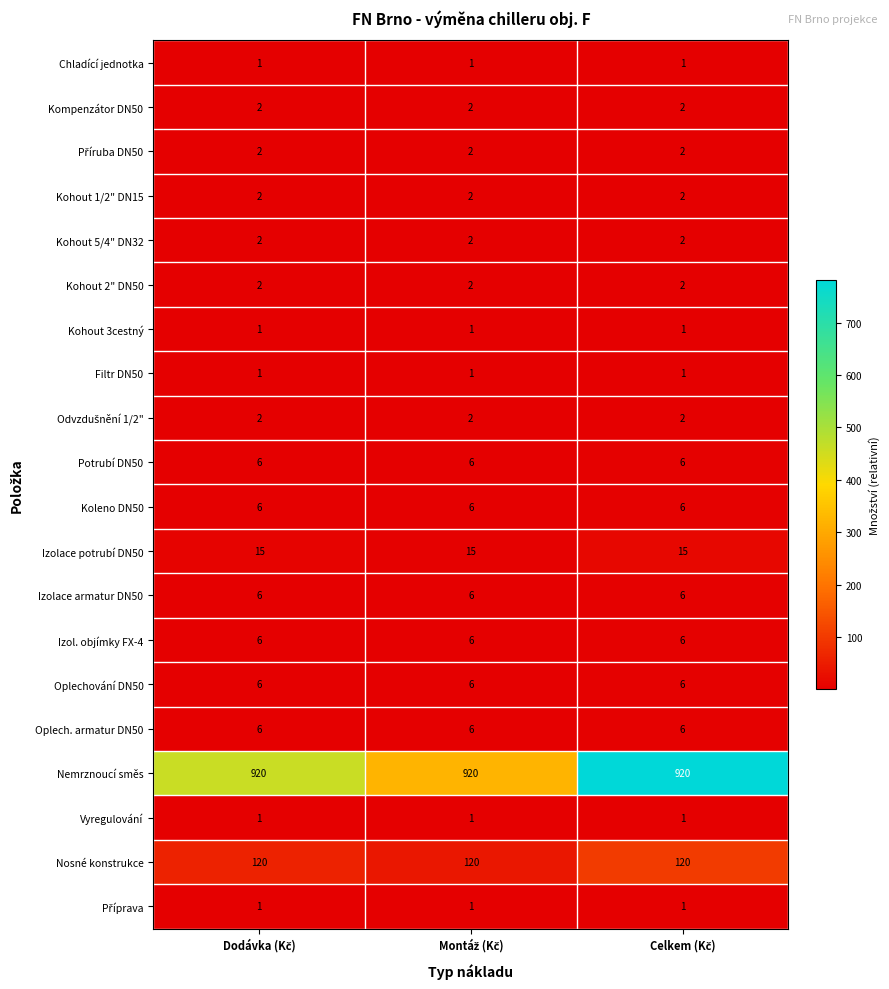

What is the greatest value displayed?

920